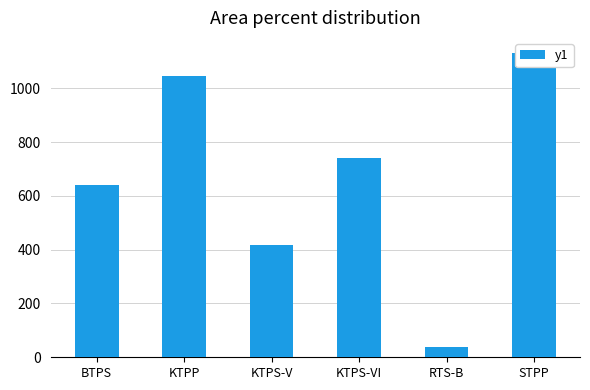

Is it true that the value at STPP is 1131?

True